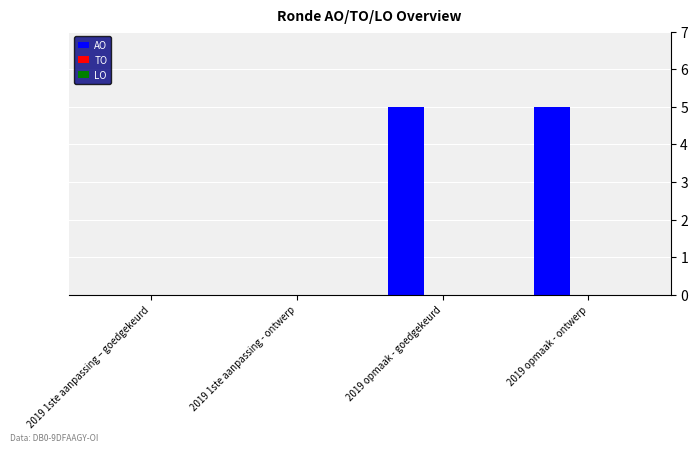

What is the sum of all values?

10